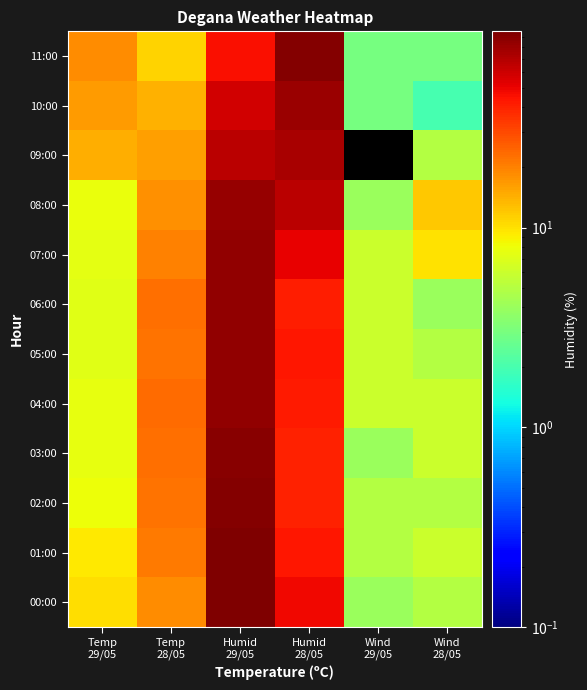

Rank the series by their maximum value, from highest to lowest.

01:00, 00:00, 11:00, 02:00, 03:00, 06:00, 04:00, 07:00, 05:00, 08:00, 10:00, 09:00